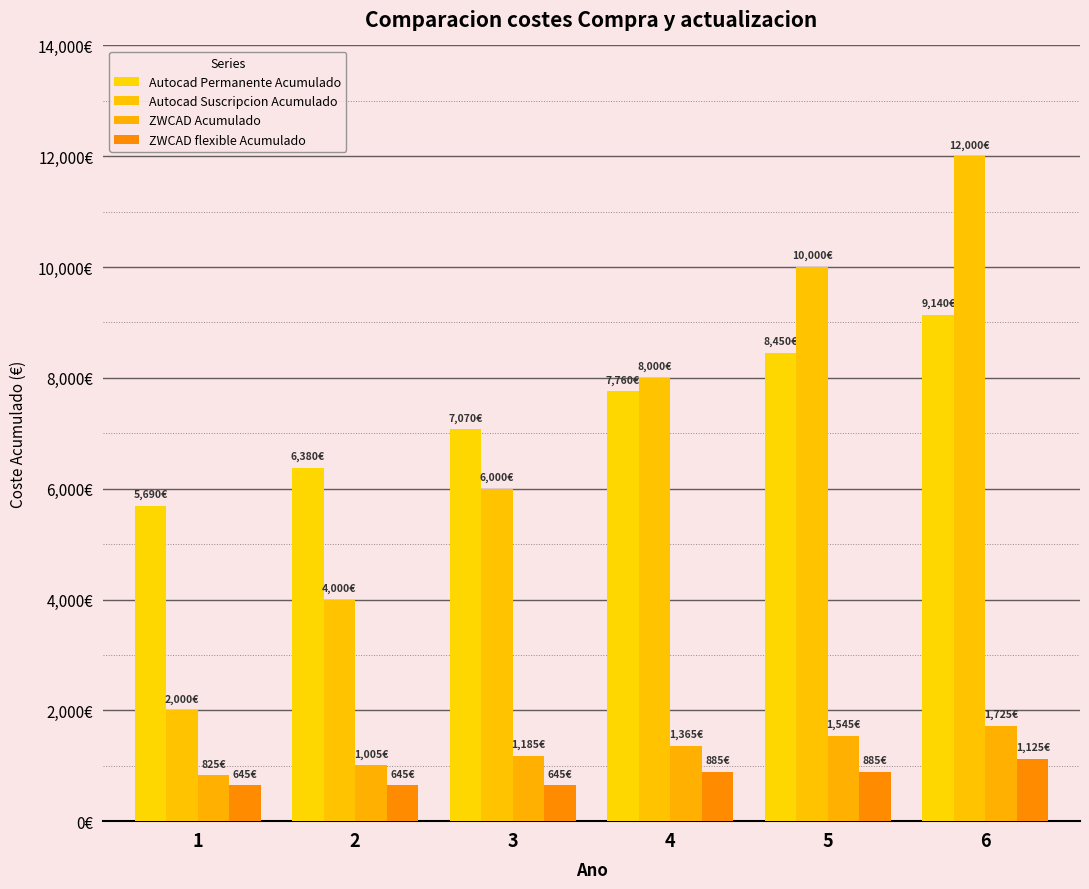

Which series has the largest range (max minus min)?

Autocad Suscripcion Acumulado